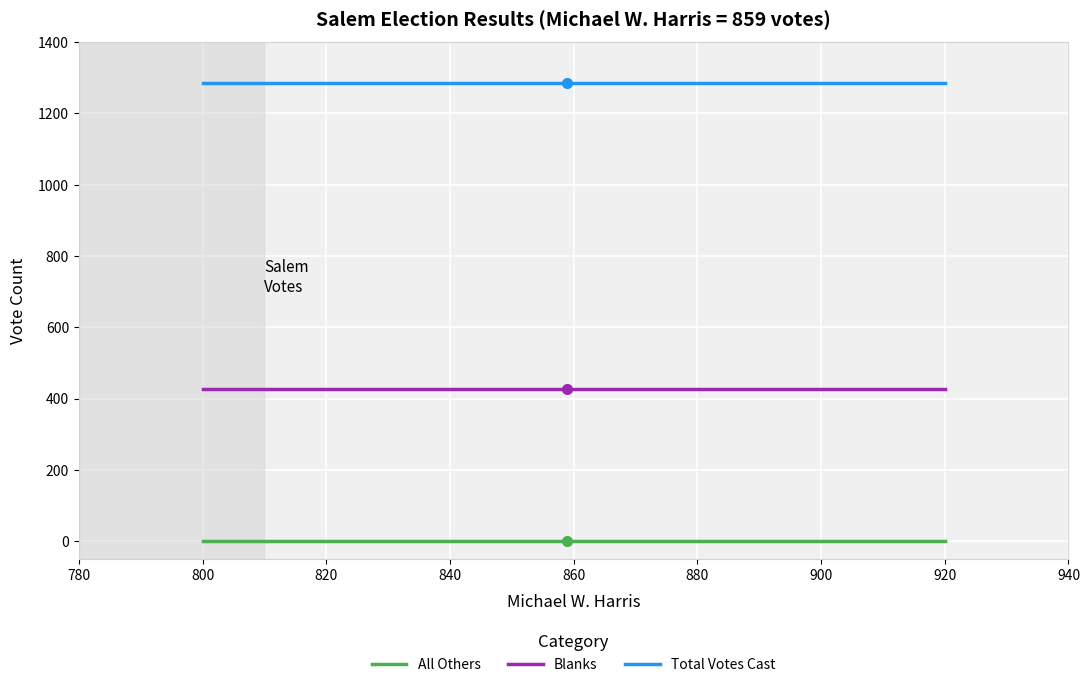

How many distinct data groups are displayed?

3